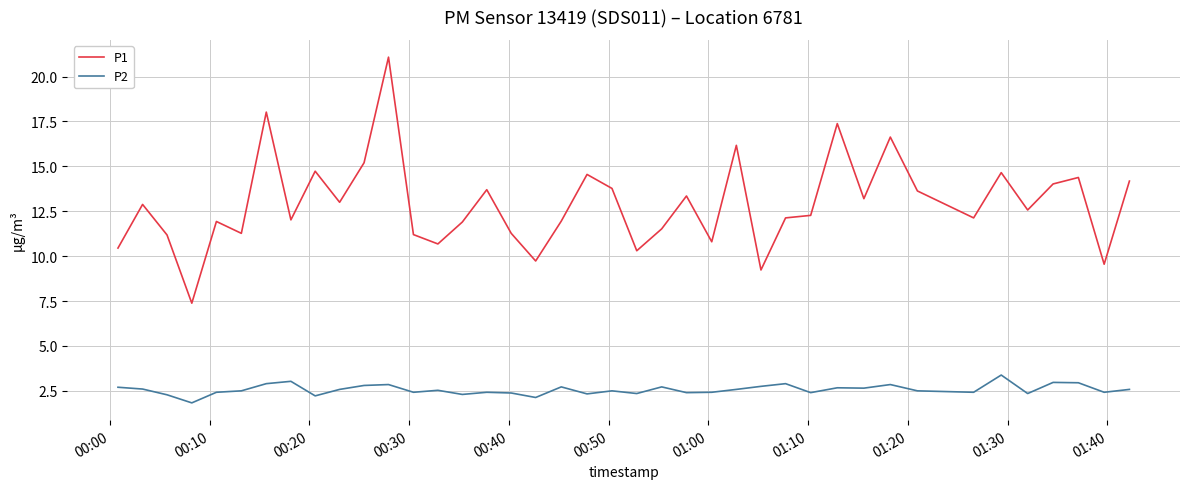

List the series in order of their overall mean, lowest first.

P2, P1